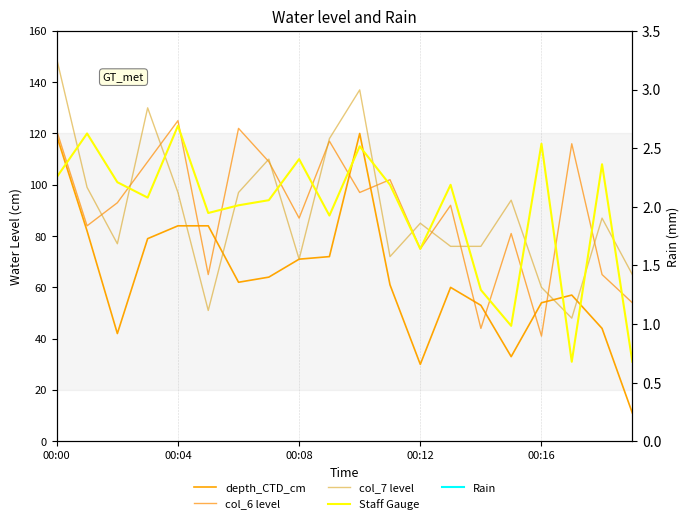

What is the label of the 12th point from the right?

00:08